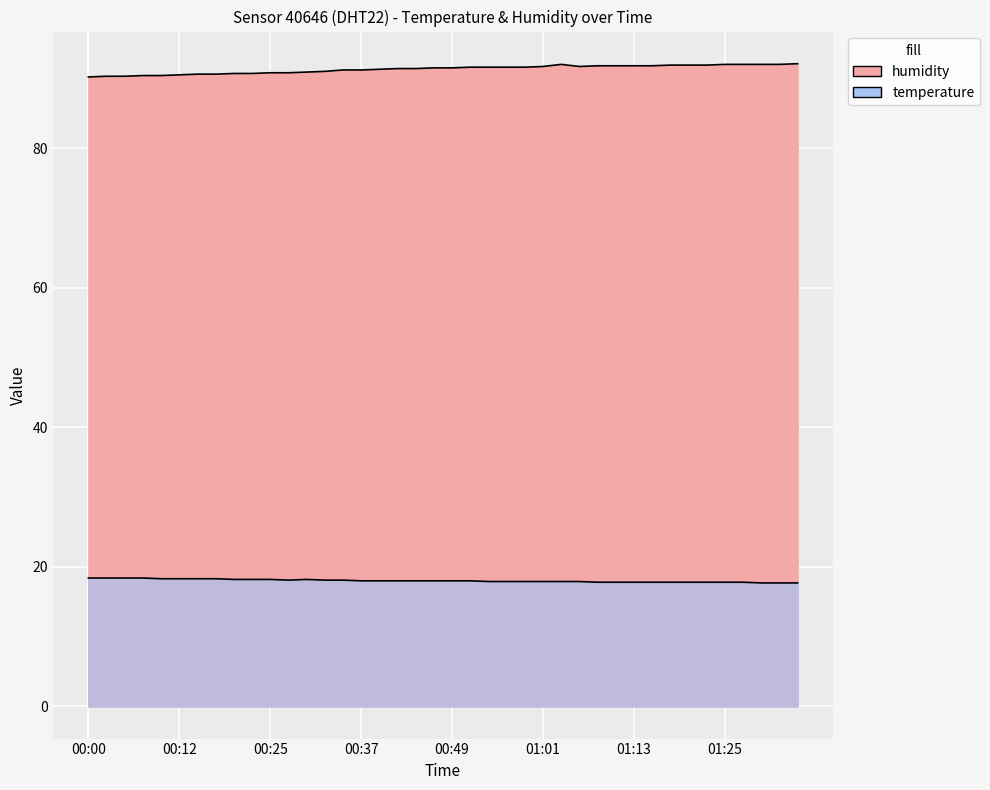

List the series in order of their peak value, highest first.

humidity, temperature